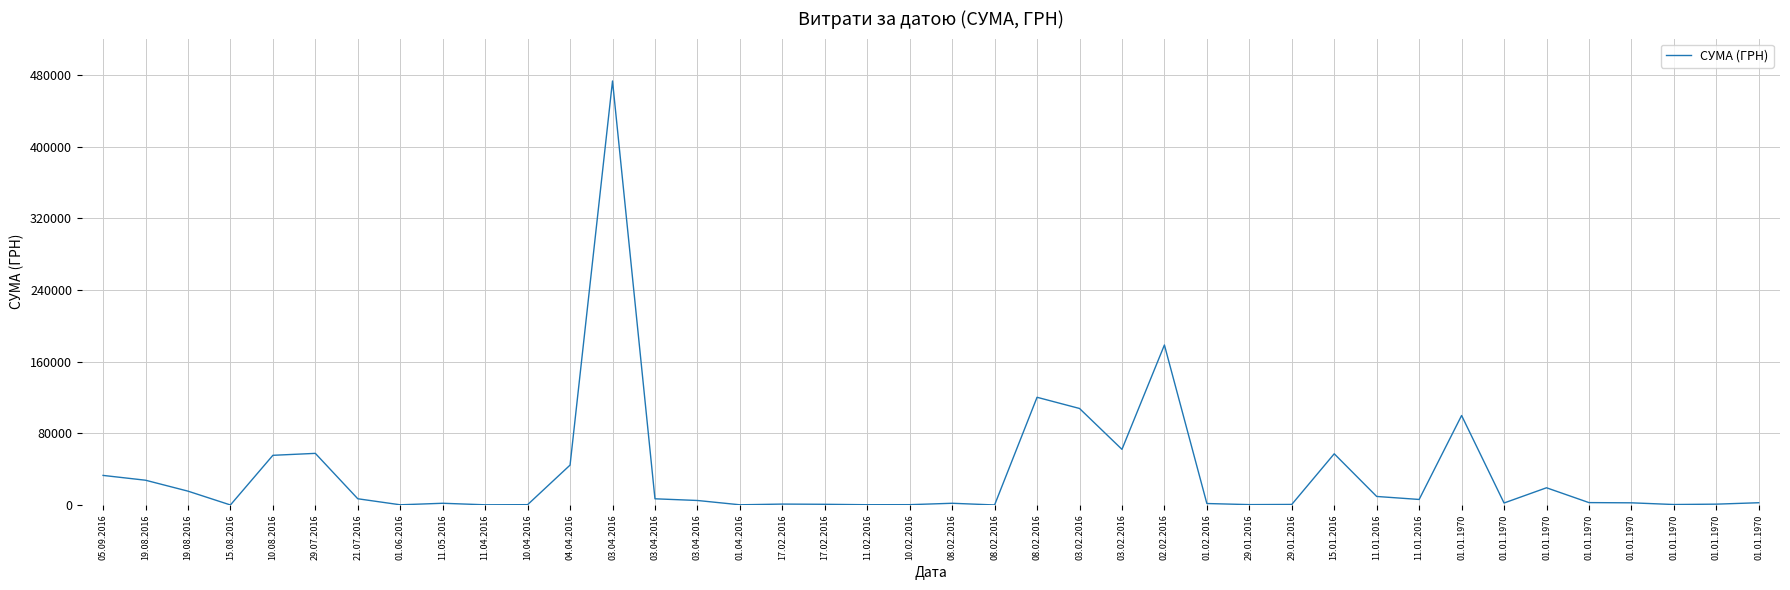

Reading left to right, what are all the values shown in this chart?

05.09.2016=33000.0	19.08.2016=27636.6	19.08.2016=15435.3	15.08.2016=5.0	10.08.2016=55440.7	29.07.2016=57611.7	21.07.2016=6925.5	01.06.2016=200.0	11.05.2016=1900.0	11.04.2016=194.6	10.04.2016=336.4	04.04.2016=44520.3	03.04.2016=473349.0	03.04.2016=6896.0	03.04.2016=5012.3	01.04.2016=203.4	17.02.2016=991.4	17.02.2016=750.4	11.02.2016=282.5	10.02.2016=336.4	08.02.2016=1900.0	08.02.2016=16.0	08.02.2016=120228.0	03.02.2016=107731.0	03.02.2016=62098.3	02.02.2016=178609.4	01.02.2016=1615.2	29.01.2016=400.0	29.01.2016=600.0	15.01.2016=57136.4	11.01.2016=9504.0	11.01.2016=6160.0	01.01.1970=99890.0	01.01.1970=2200.0	01.01.1970=19200.0	01.01.1970=2645.0	01.01.1970=2400.0	01.01.1970=500.0	01.01.1970=918.0	01.01.1970=2500.0